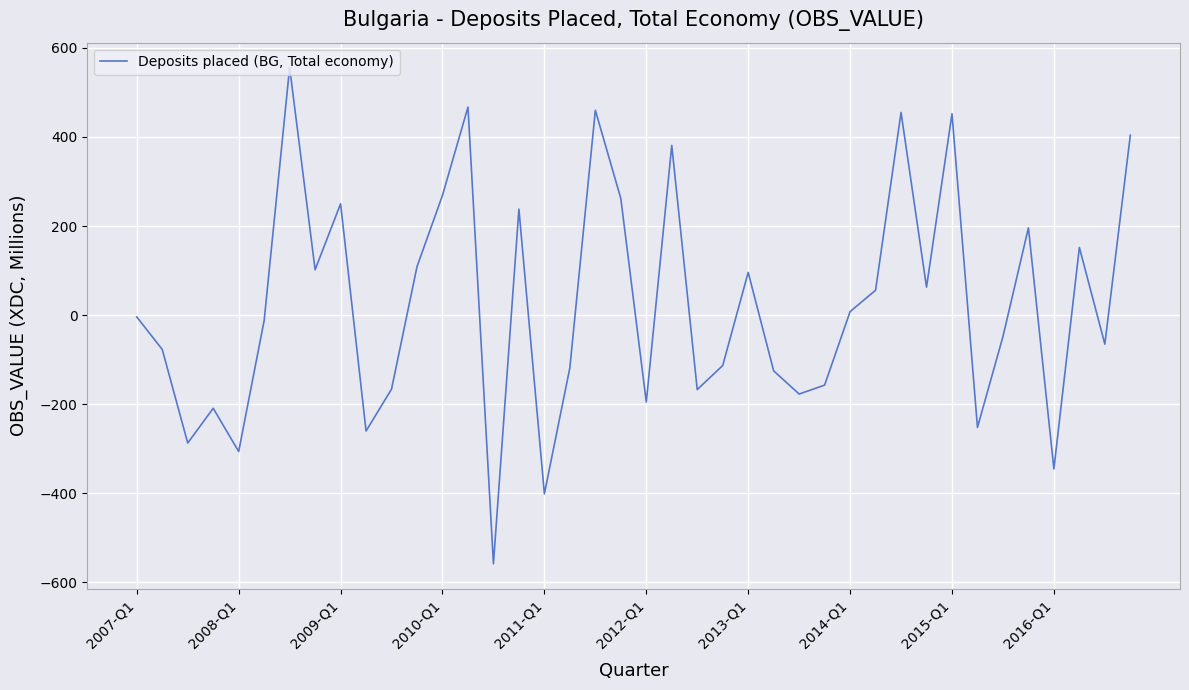

What is the minimum value shown in the chart?

-558